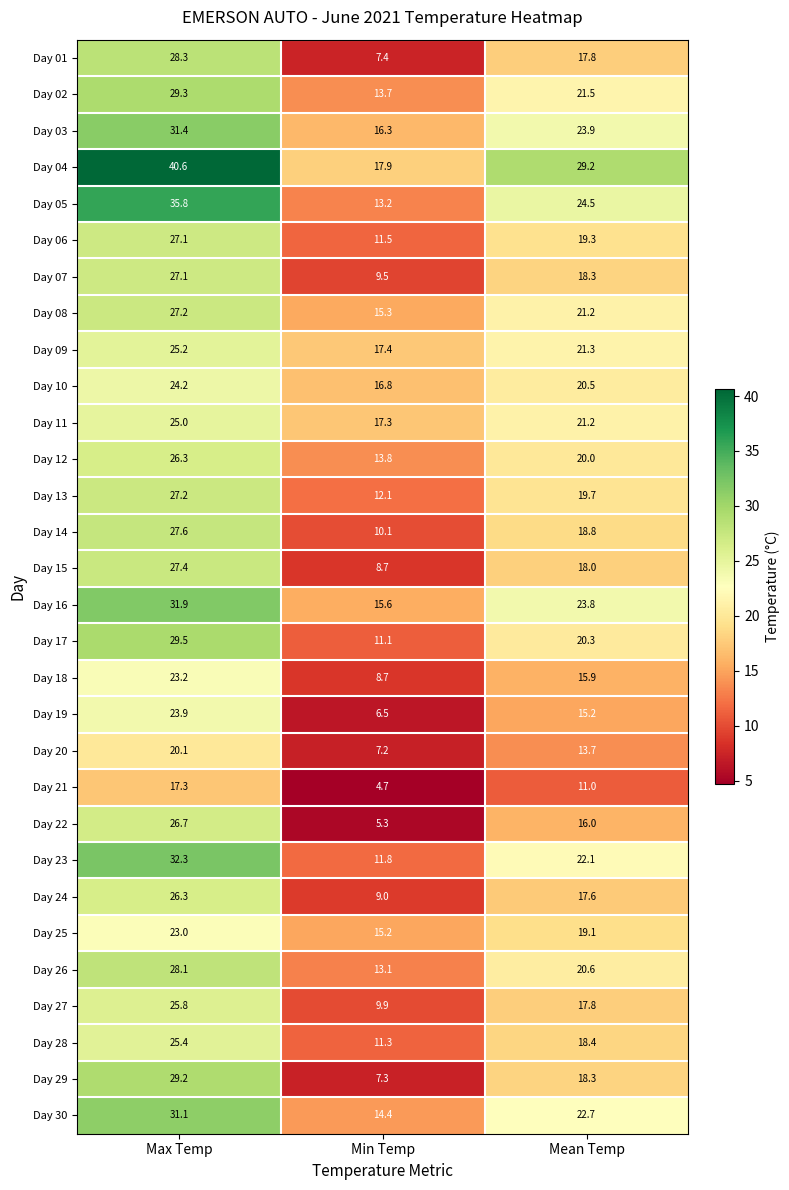

Is it true that Day 11 equals 17.3 at Min Temp?

True